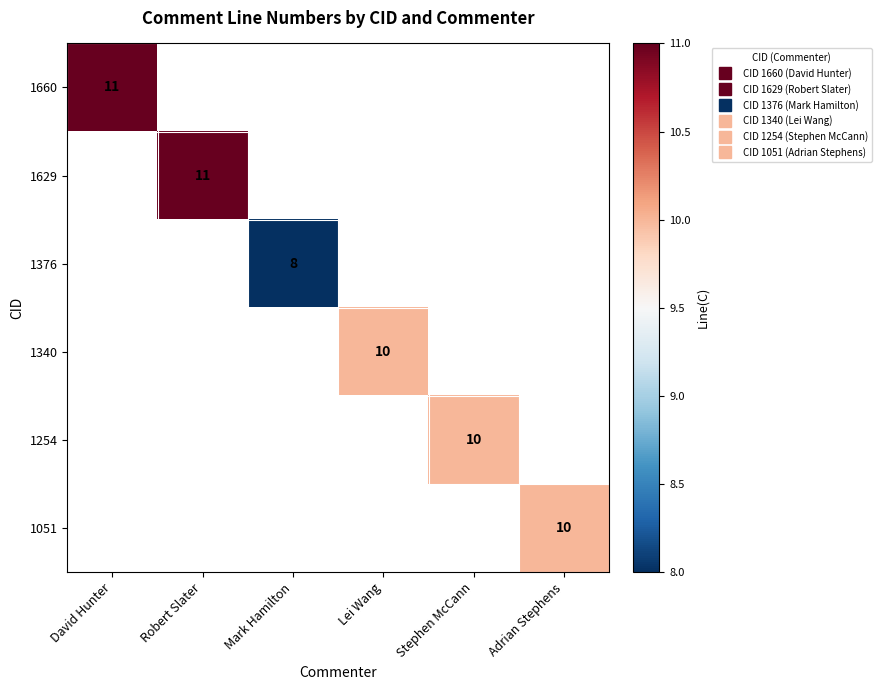

Which series has the largest range (max minus min)?

1660